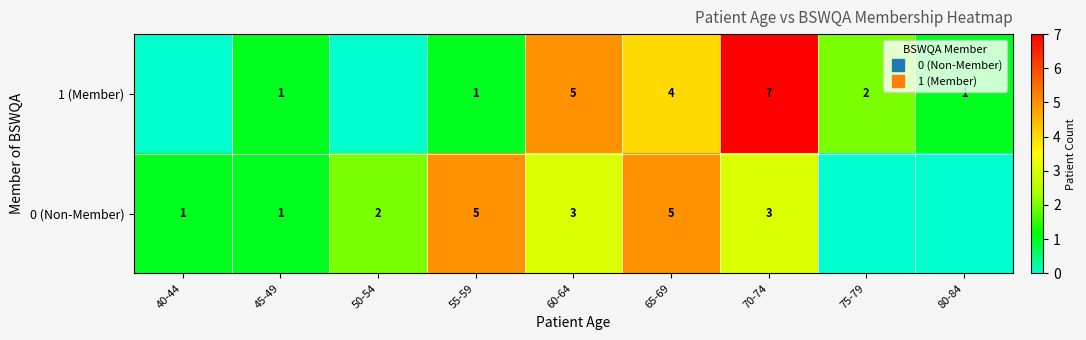

Rank the series at 65-69 from highest to lowest value.

0 (Non-Member), 1 (Member)